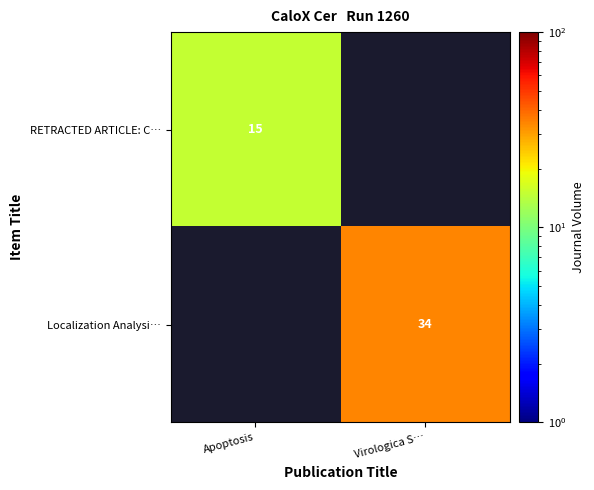

True or false: RETRACTED ARTICLE: C… has a value of 20 at Apoptosis.

False